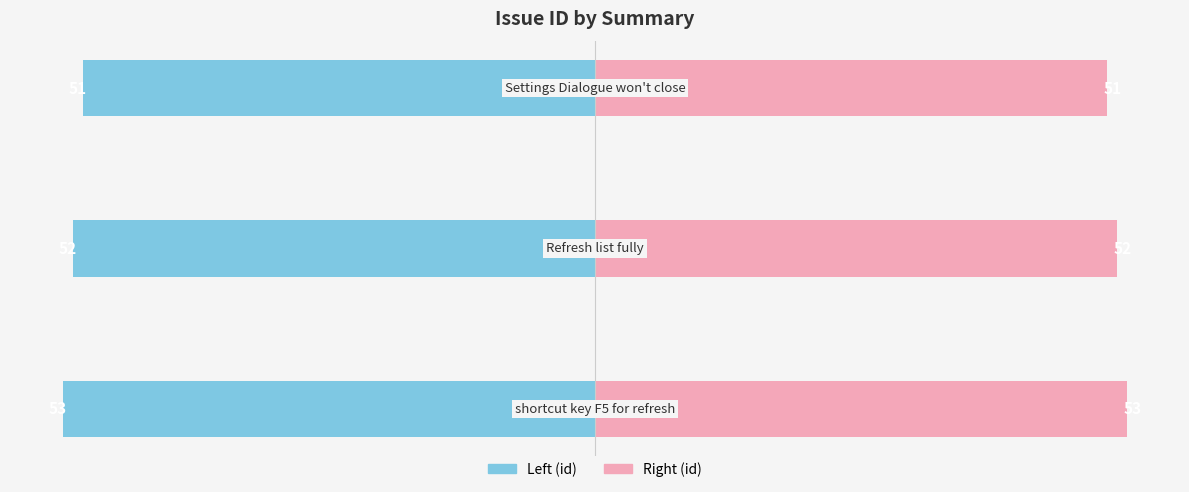

Is it true that id equals -14 at 2?

False